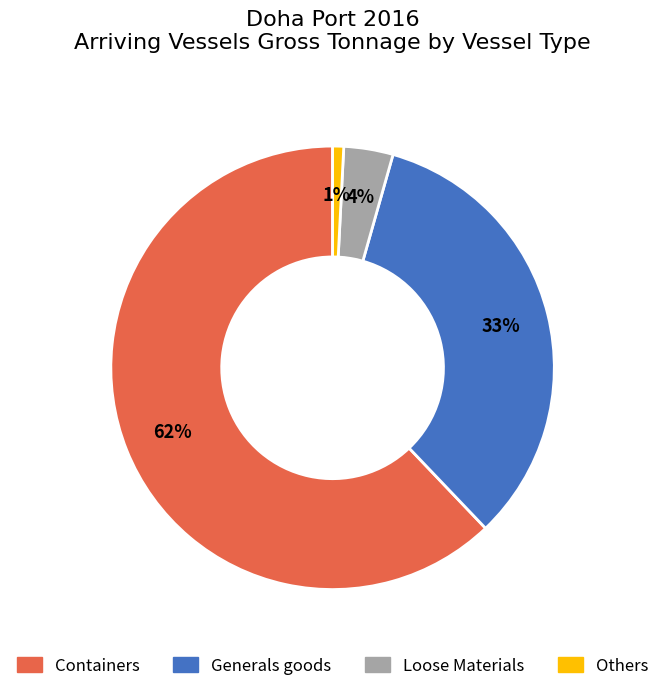

What is the largest slice in the pie chart?

Containers